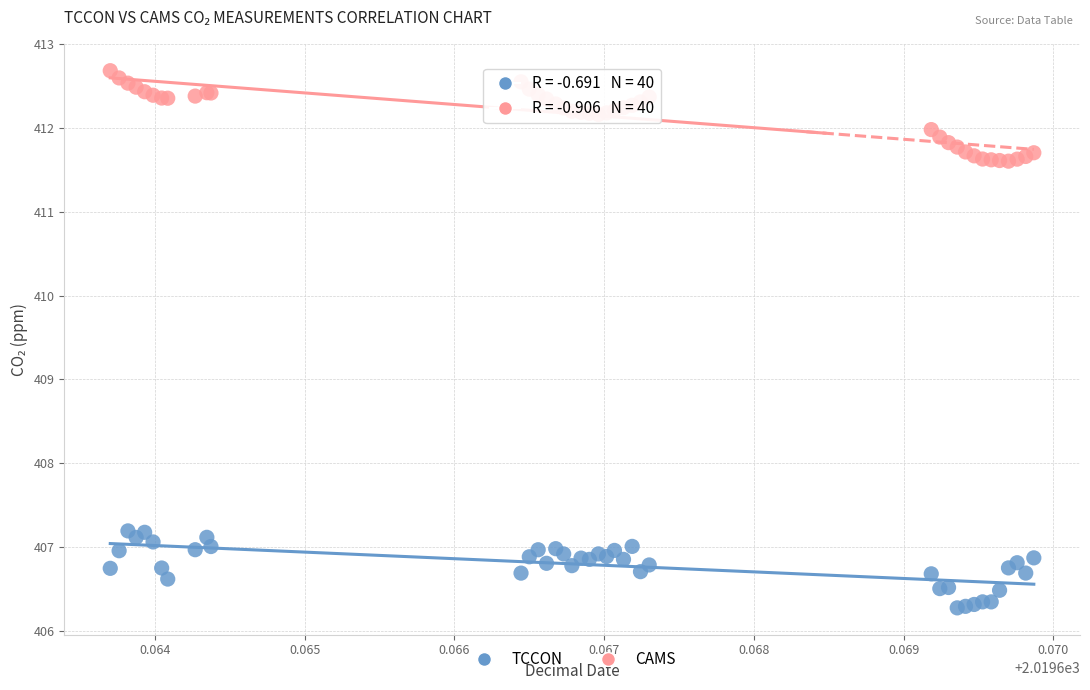

Which series reaches the maximum Y coordinate?

CAMS